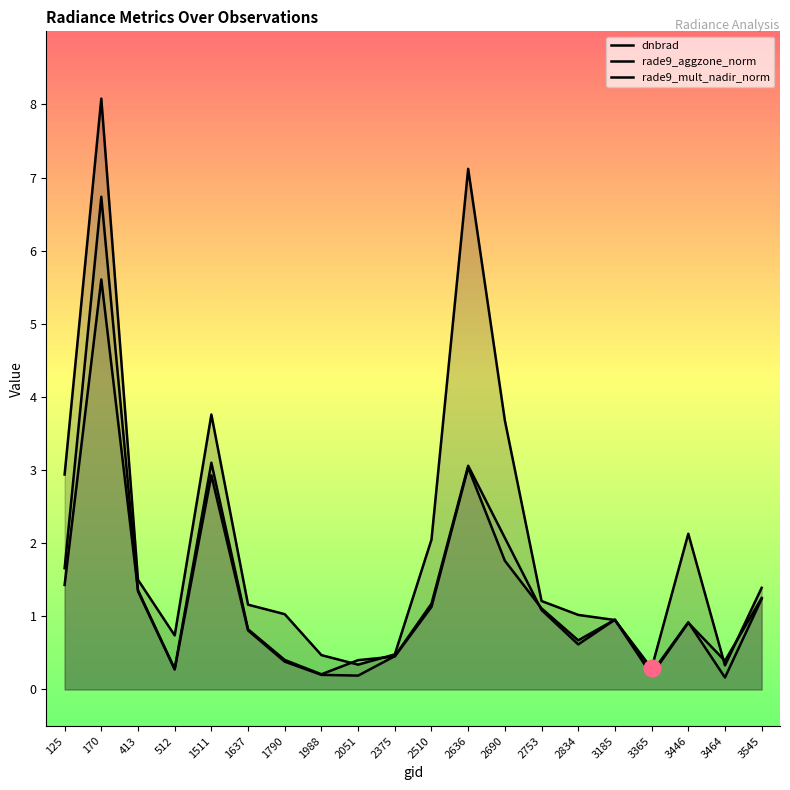

Reading left to right, what are all the values shown in this chart?

dnbrad: 125=2.9	170=8.1	413=1.5	512=0.7	1511=3.8	1637=1.2	1790=1.0	1988=0.5	2051=0.3	2375=0.5	2510=2.0	2636=7.1	2690=3.7	2753=1.2	2834=1.0	3185=0.9	3365=0.3	3446=2.1	3464=0.3	3545=1.4
rade9_aggzone_norm: 125=1.4	170=5.6	413=1.4	512=0.3	1511=3.1	1637=0.8	1790=0.4	1988=0.2	2051=0.4	2375=0.5	2510=1.1	2636=3.0	2690=1.8	2753=1.1	2834=0.7	3185=1.0	3365=0.2	3446=0.9	3464=0.4	3545=1.3
rade9_mult_nadir_norm: 125=1.7	170=6.7	413=1.3	512=0.3	1511=2.9	1637=0.8	1790=0.4	1988=0.2	2051=0.2	2375=0.5	2510=1.2	2636=3.1	2690=2.1	2753=1.1	2834=0.6	3185=1.0	3365=0.2	3446=0.9	3464=0.2	3545=1.2